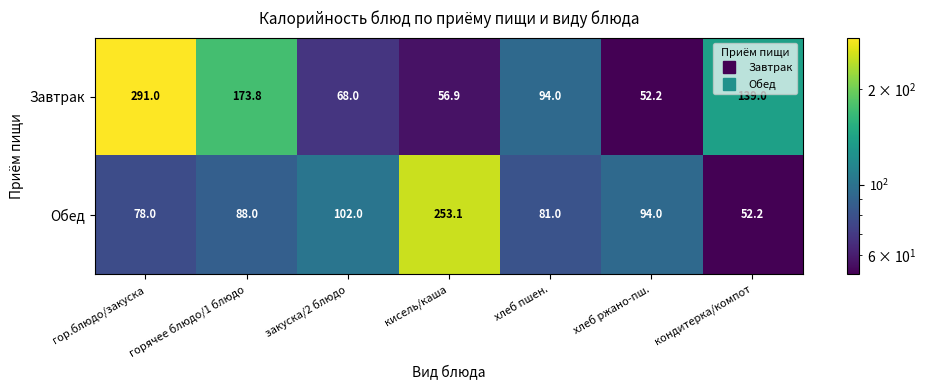

What is the total value across all series at закуска/2 блюдо?

170.0